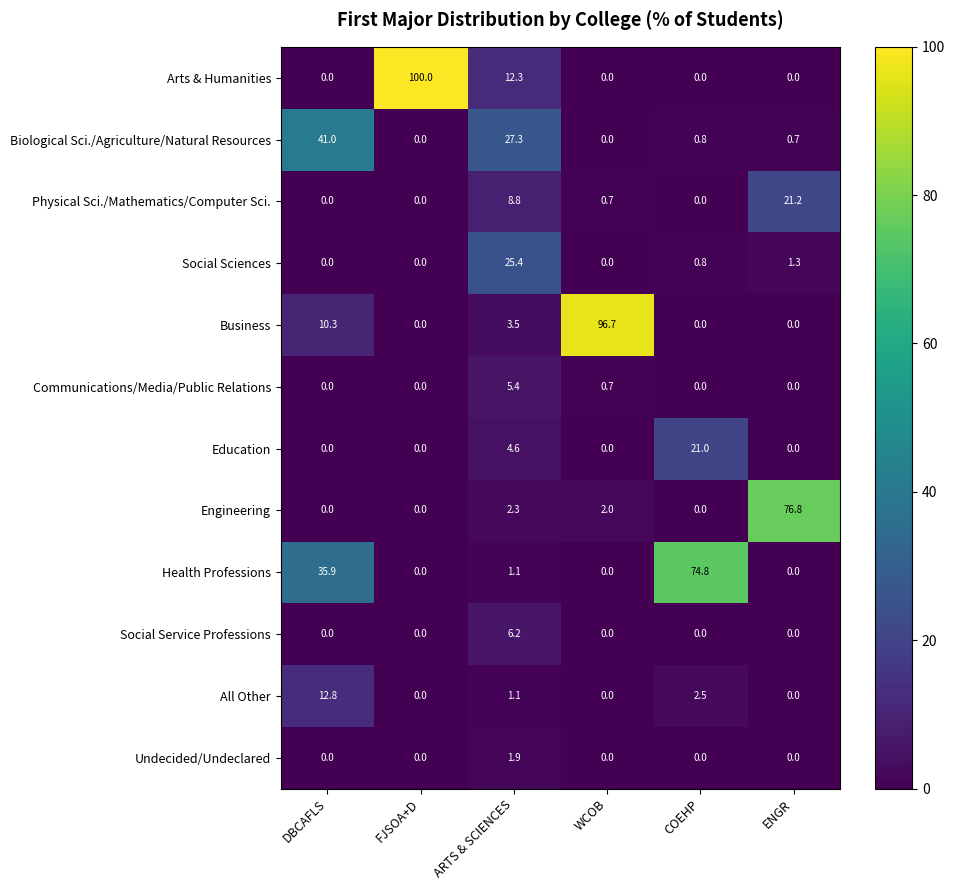

What value does the Communications/Media/Public Relations series have at ARTS & SCIENCES?

5.4